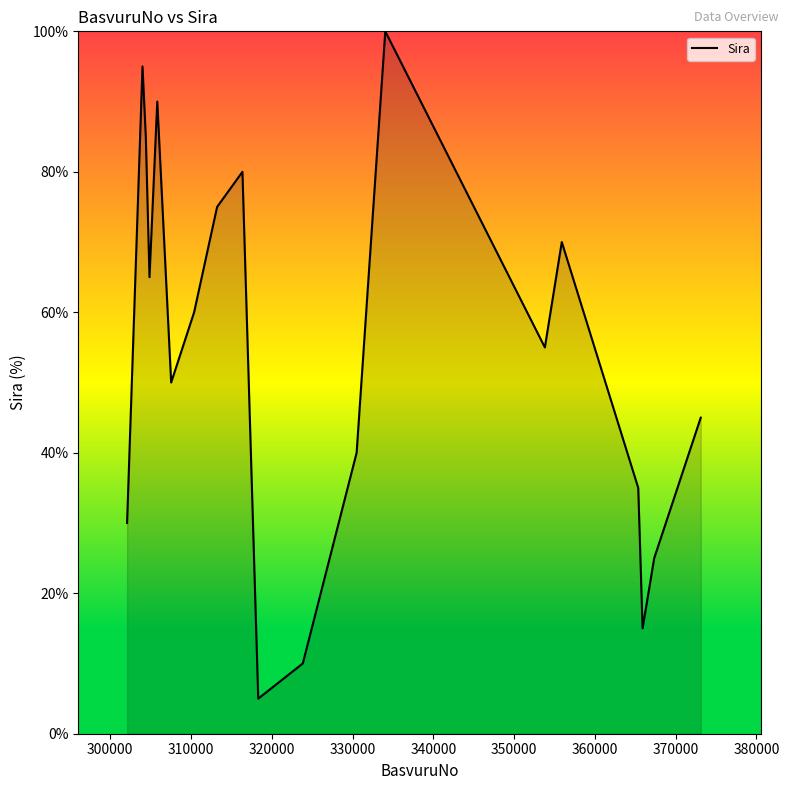

How many lines are shown in the chart?

1